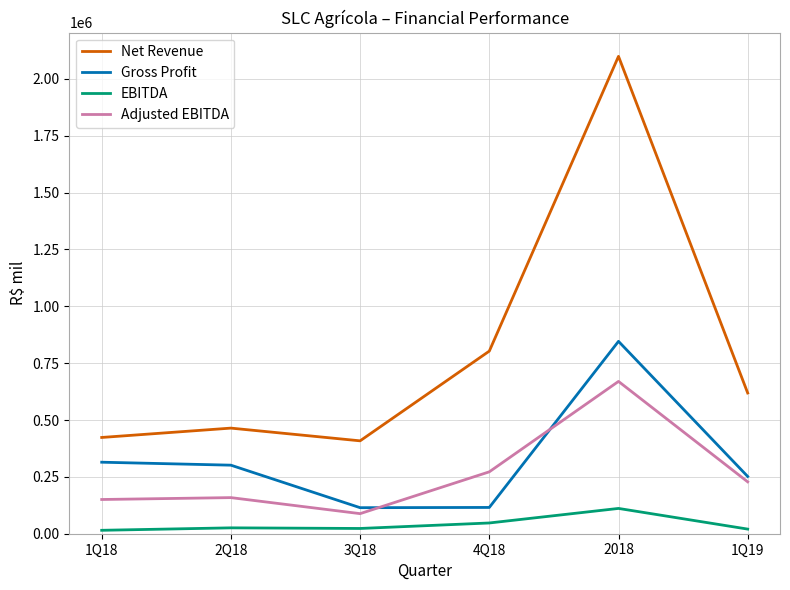

What is the difference between the maximum and second lowest values in the Net Revenue series?

1675880